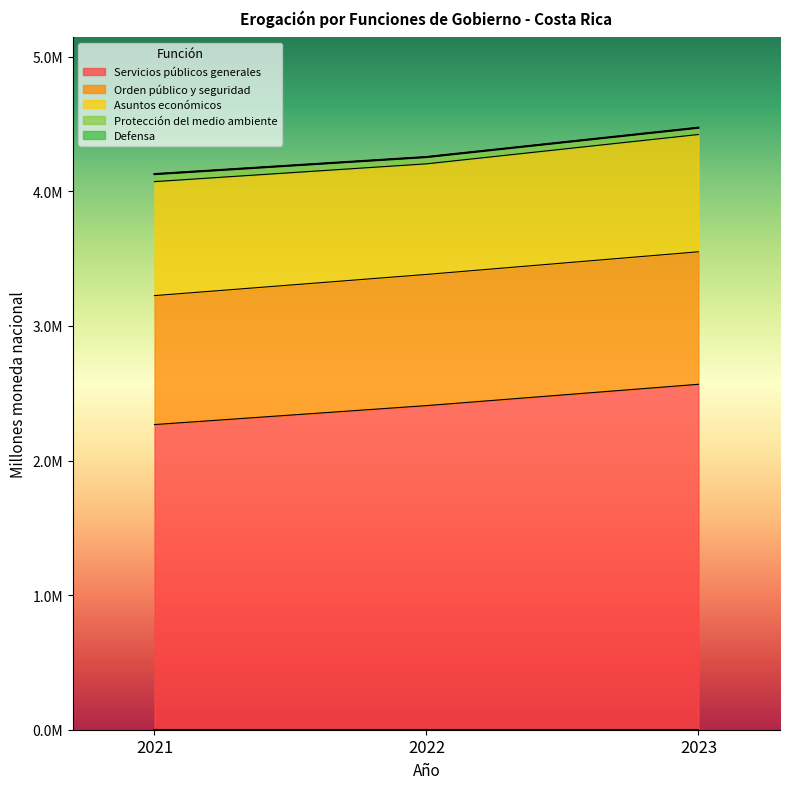

The Protección del medio ambiente series shows 33711.9 at 2022. True or false?

False